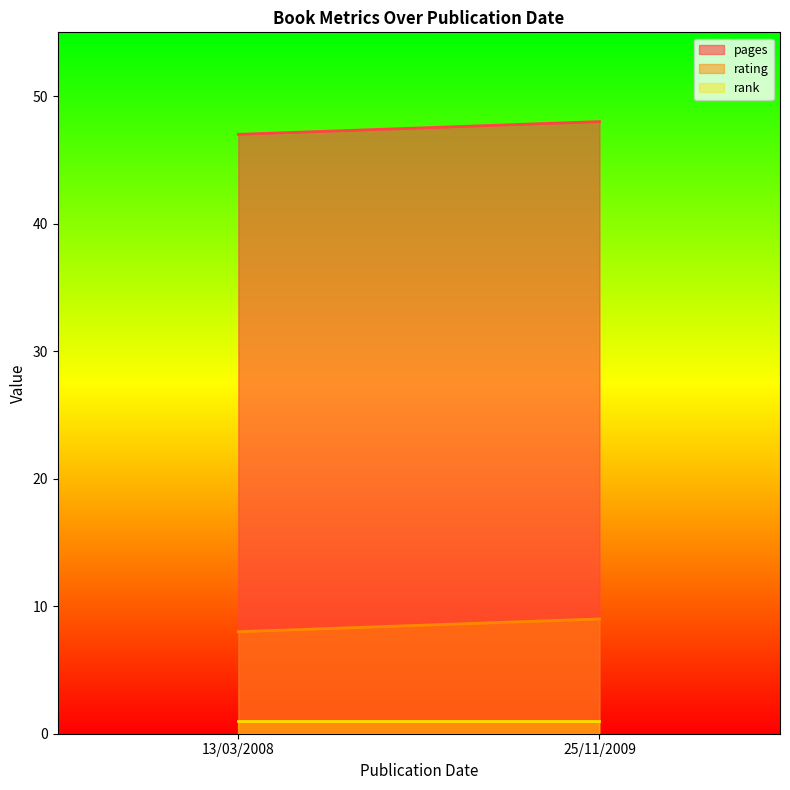

At 13/03/2008, list the series in order from largest to smallest.

pages, rating, rank